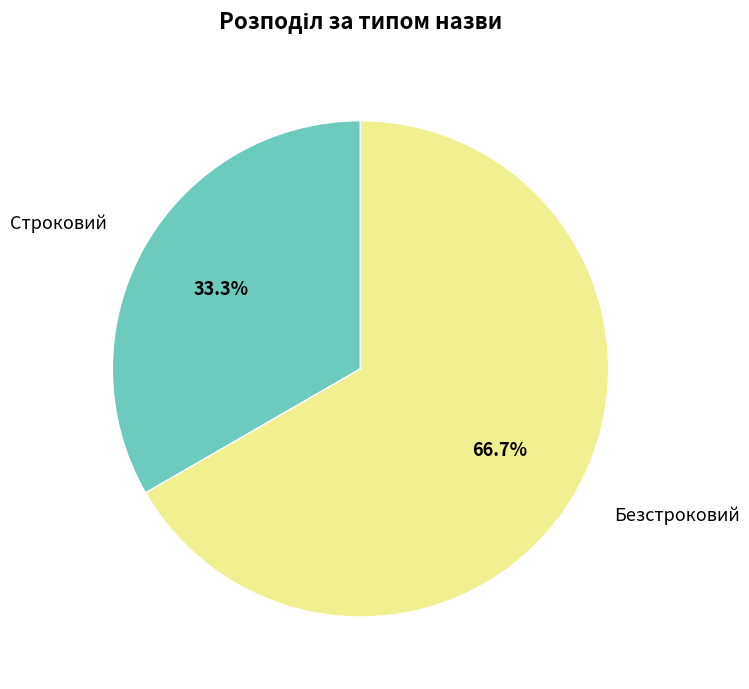

How many slices are in this pie chart?

2